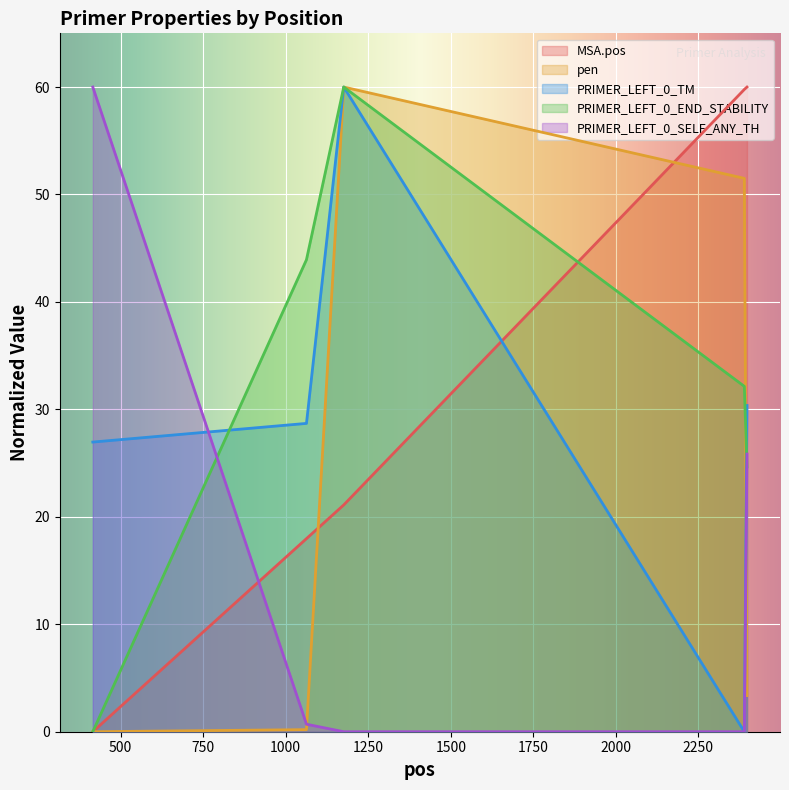

Count the number of data series in this chart.

5